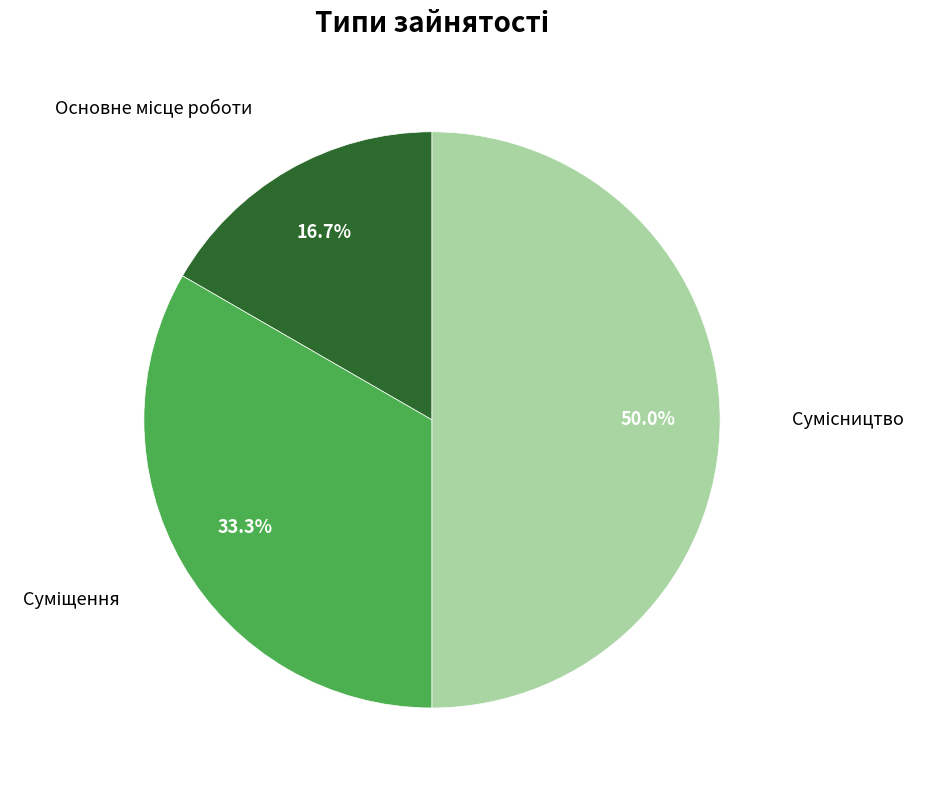

What is the largest slice in the pie chart?

Сумісництво